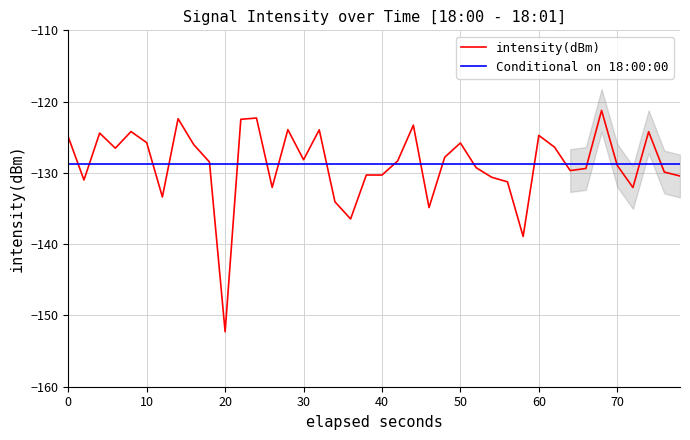

Which category has the lowest value in the intensity(dBm) series?

20